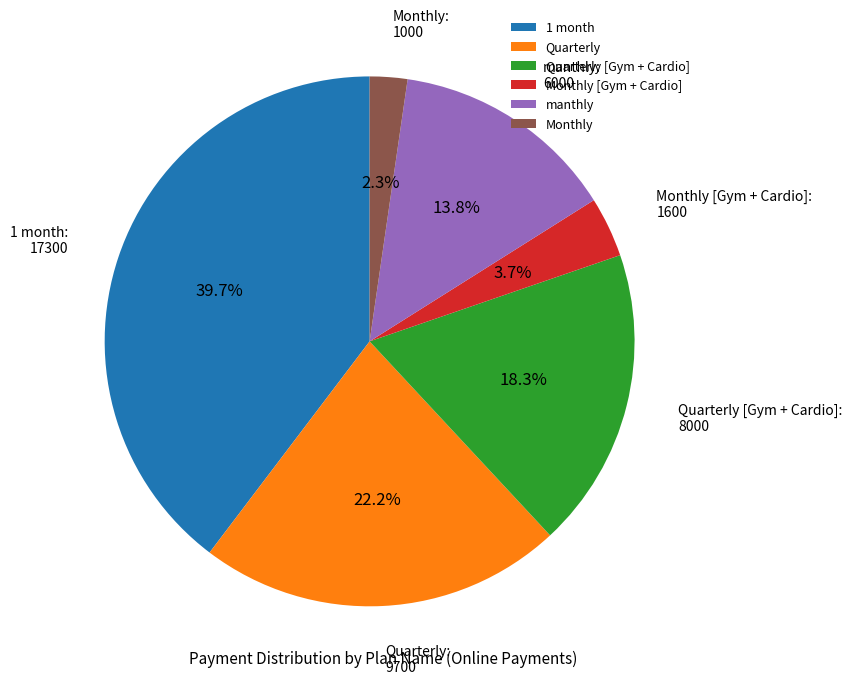

What is the ratio of the value at 1 month to the value at Quarterly [Gym + Cardio]?

2.2